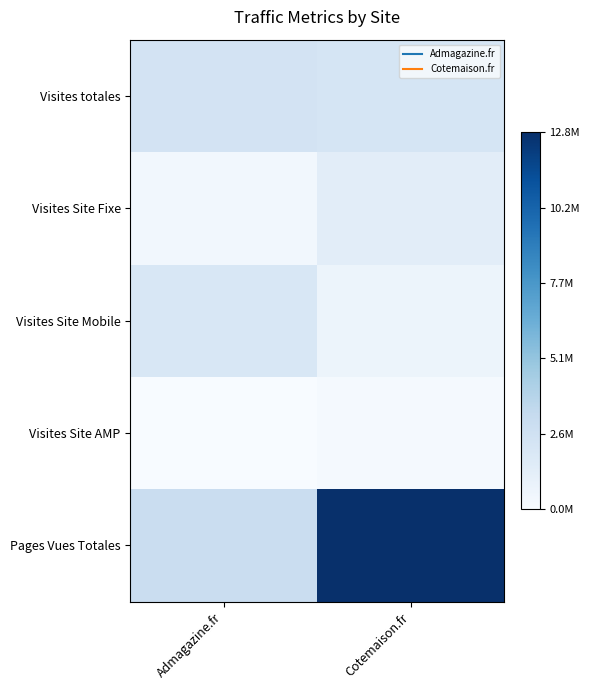

Reading left to right, what are all the values shown in this chart?

Visites totales: Admagazine.fr=0.2	Cotemaison.fr=0.2
Visites Site Fixe: Admagazine.fr=0.0	Cotemaison.fr=0.1
Visites Site Mobile: Admagazine.fr=0.2	Cotemaison.fr=0.1
Visites Site AMP: Admagazine.fr=0.0	Cotemaison.fr=0.0
Pages Vues Totales: Admagazine.fr=0.2	Cotemaison.fr=1.0